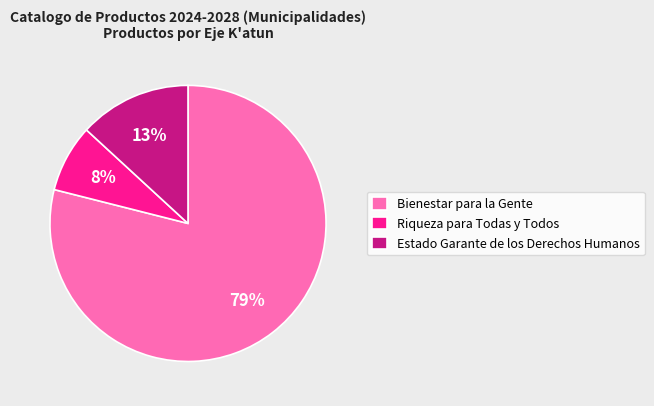

Count the number of slices in the pie.

3